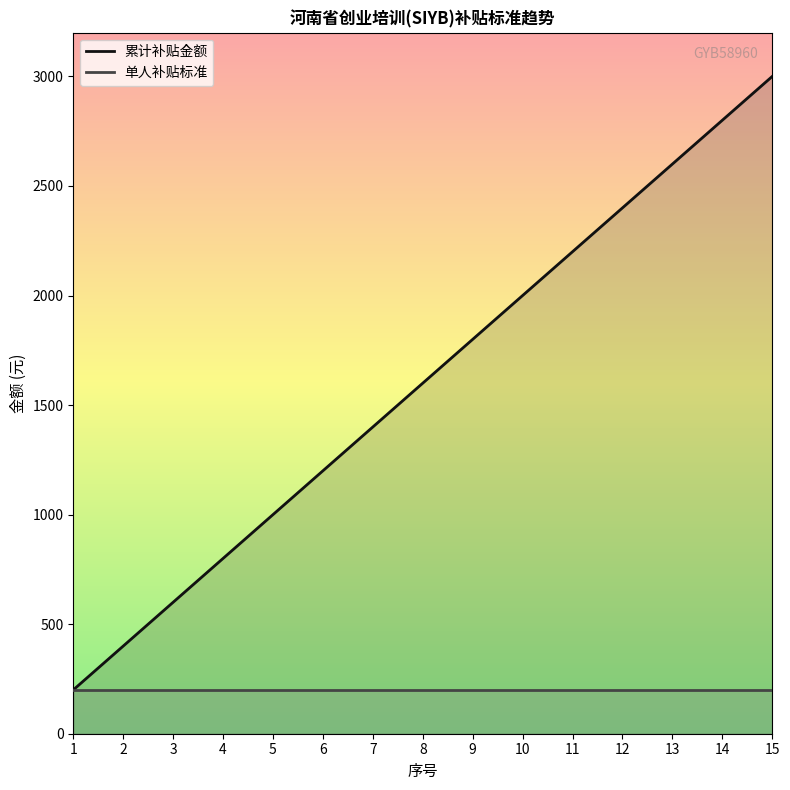

Reading left to right, list all the values displayed in this chart.

累计补贴金额: 200	400	600	800	1000	1200	1400	1600	1800	2000	2200	2400	2600	2800	3000
单人补贴标准: 200	200	200	200	200	200	200	200	200	200	200	200	200	200	200